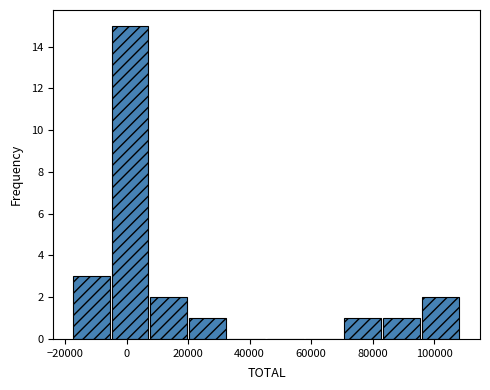

Reading left to right, transcribe this chart: for each bar, give the range it covers on the x-axis and its height. Neither the bar edges nor the heights are printed on the chart, so give them approximately, as read against the axes.

-18000 to -4000: 3
-4000 to 8000: 15
8000 to 20000: 2
20000 to 32000: 1
32000 to 46000: 0
46000 to 58000: 0
58000 to 70000: 0
70000 to 84000: 1
84000 to 96000: 1
96000 to 108000: 2